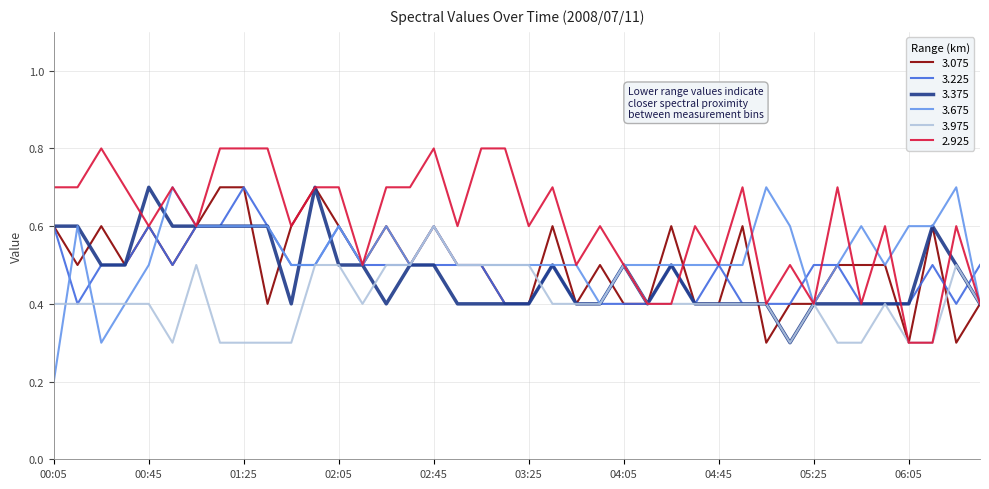

Does the chart display data point markers on the line(s)?

No